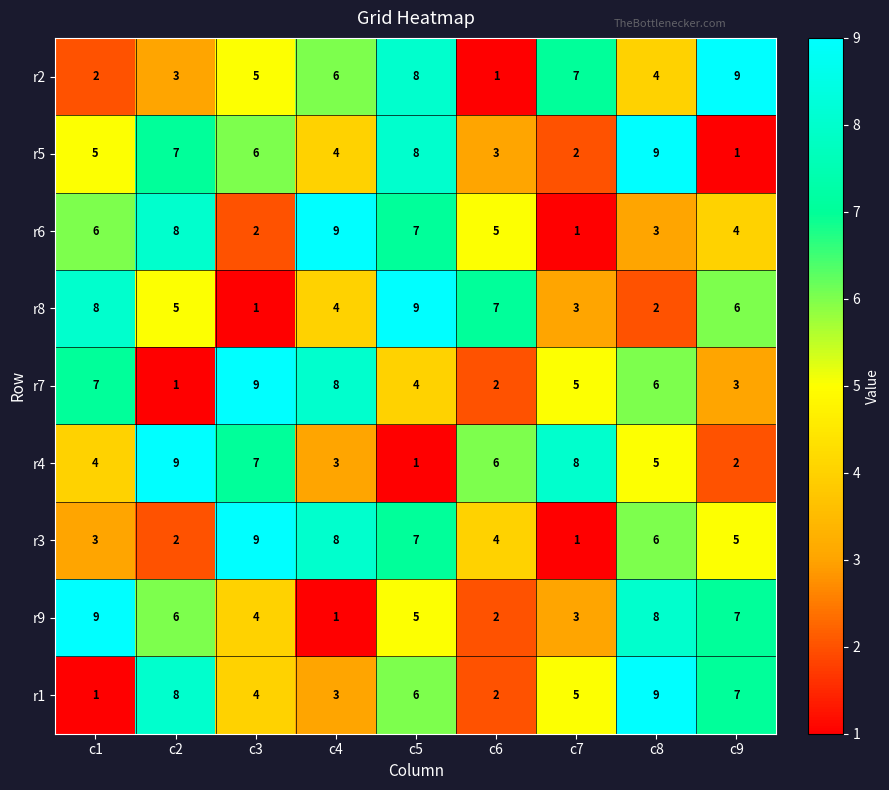

Between c6 and c9, which series saw the biggest shift?

r2